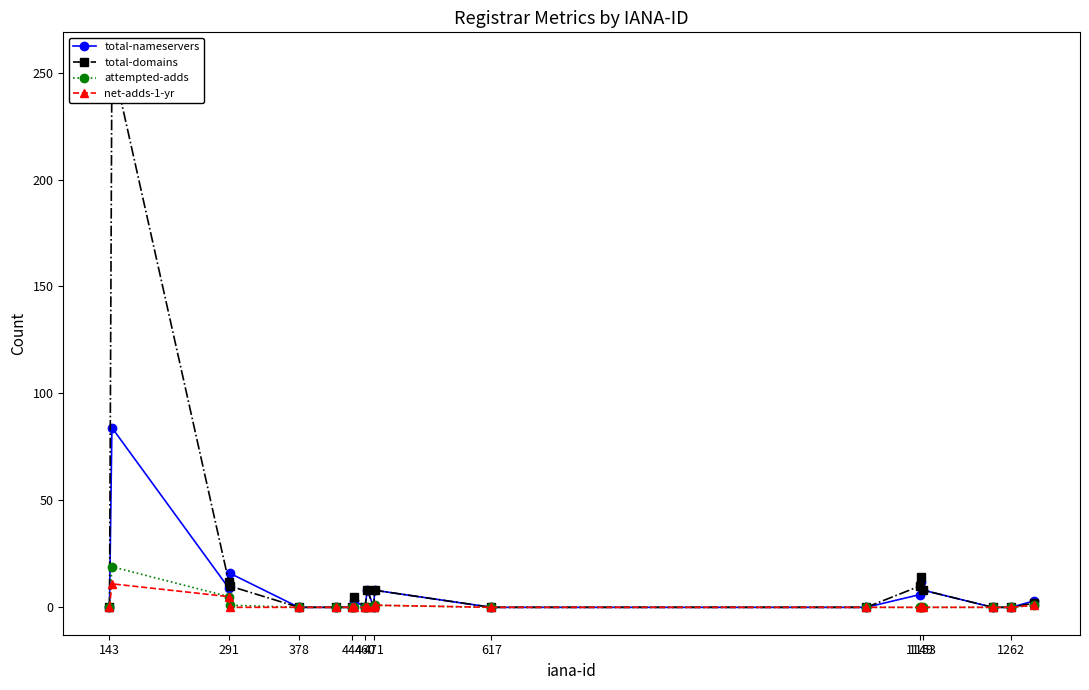

True or false: attempted-adds has more than 0 interior local peaks.

True